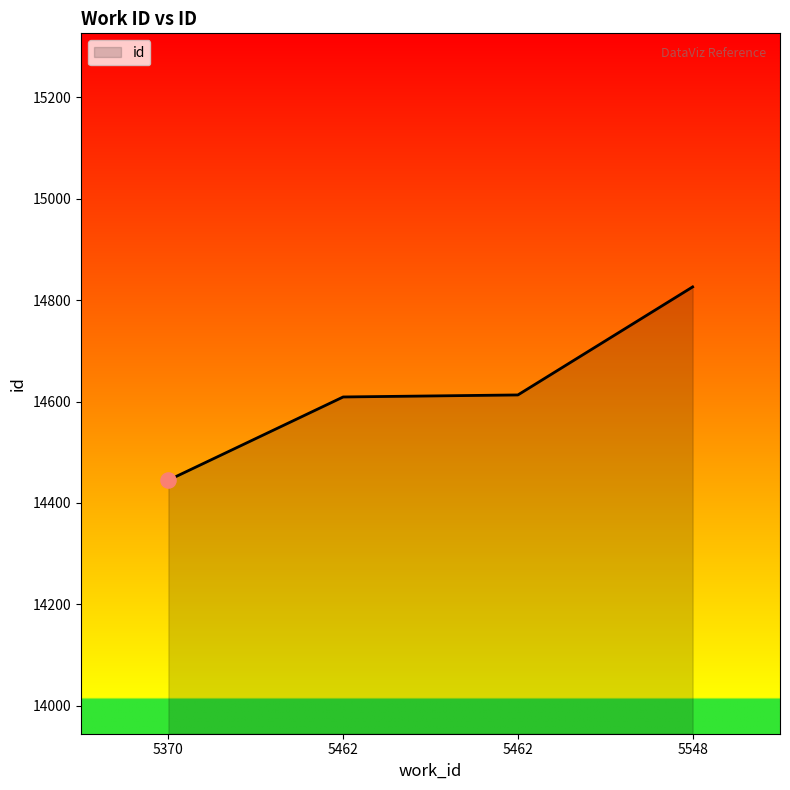

What is the ratio of the value at 5370 to the value at 5462?

1.0